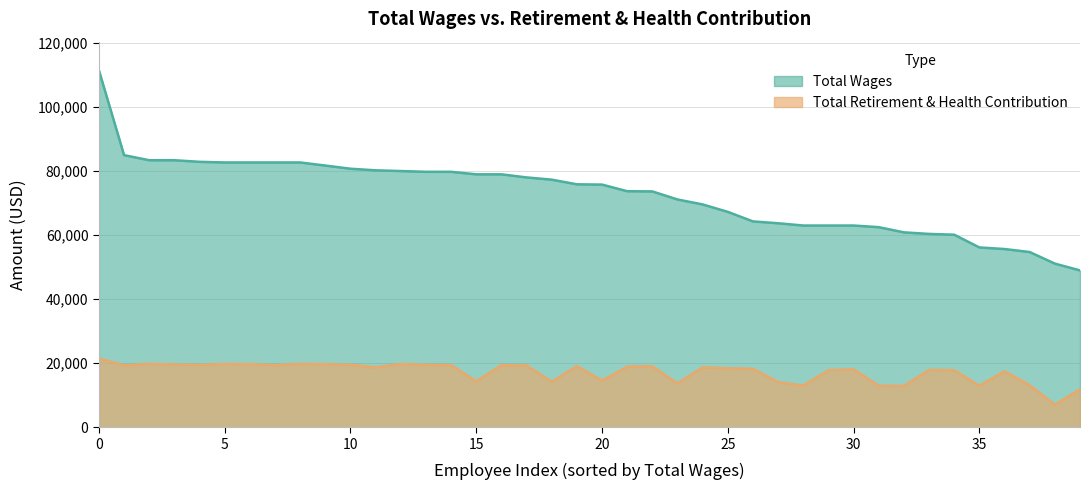

True or false: Total Wages and Total Retirement & Health Contribution cross at least once.

False